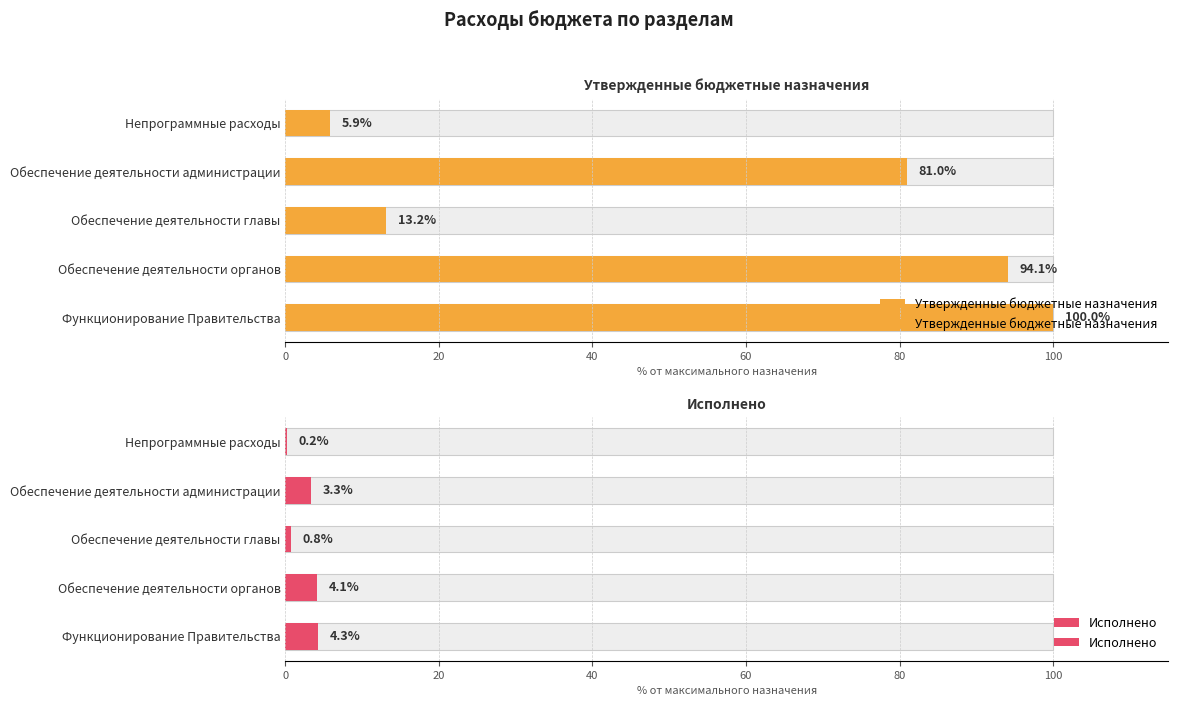

How many data points does each series have?

5